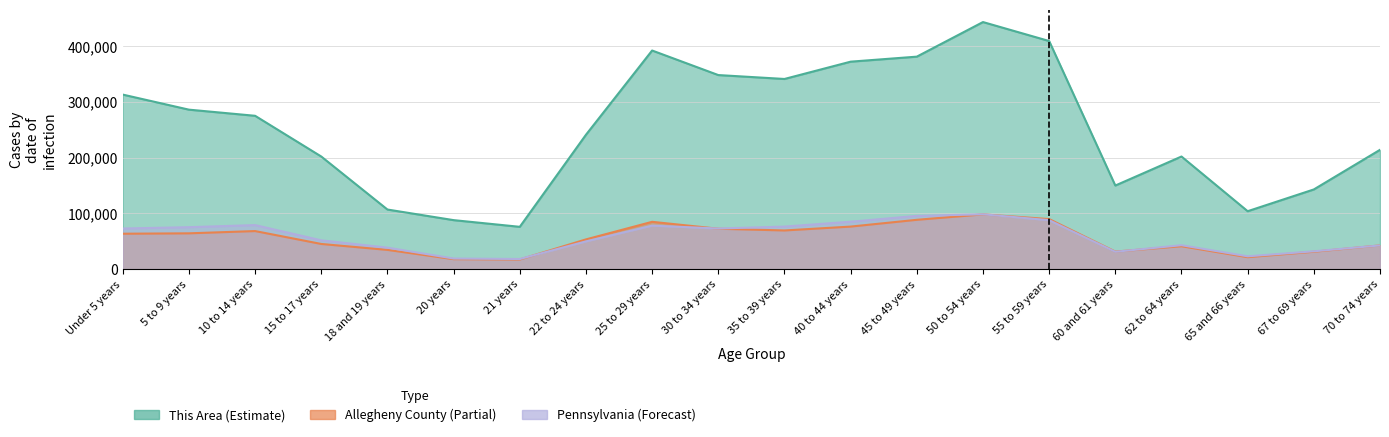

How many interior local peaks does the Allegheny County series have?

4